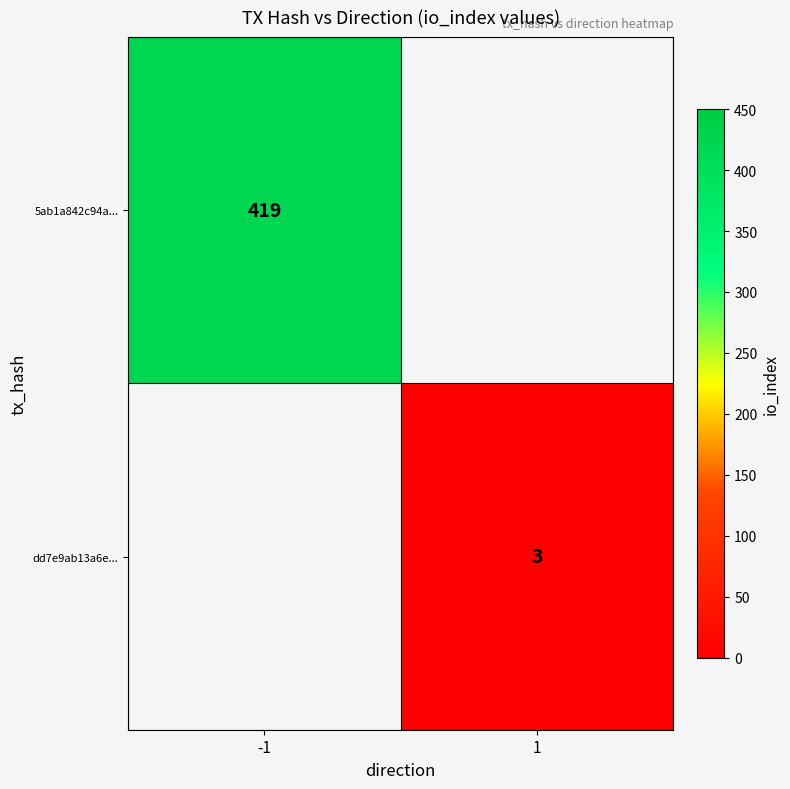

The dd7e9ab13a6e... series shows 5 at 1. True or false?

False